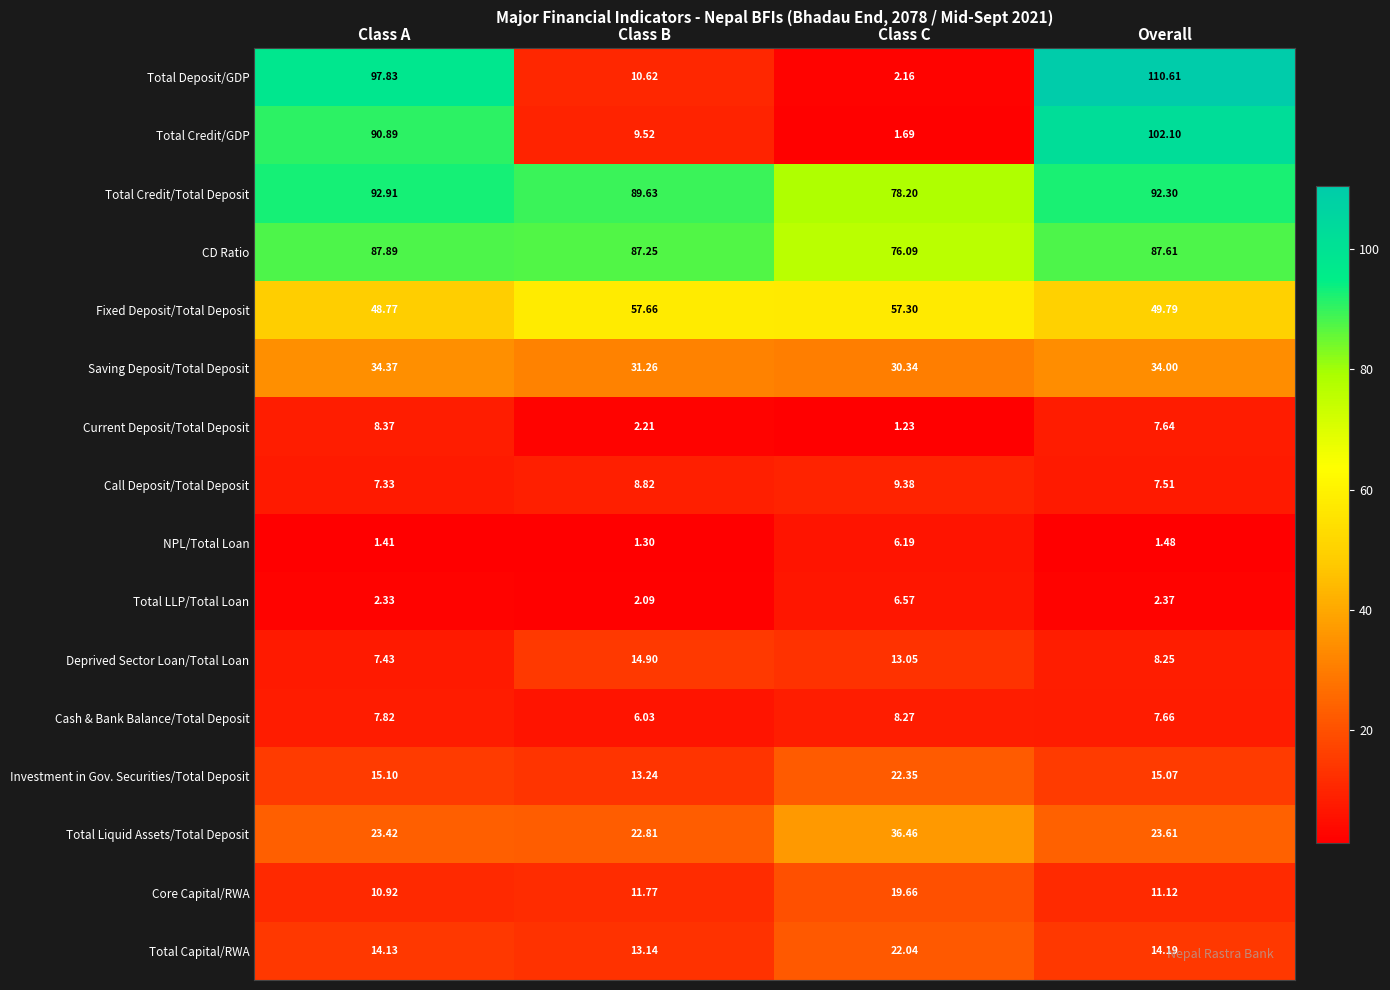

List the series in order of their peak value, highest first.

Total Deposit/GDP, Total Credit/GDP, Total Credit/Total Deposit, CD Ratio, Fixed Deposit/Total Deposit, Total Liquid Assets/Total Deposit, Saving Deposit/Total Deposit, Investment in Gov. Securities/Total Deposit, Total Capital/RWA, Core Capital/RWA, Deprived Sector Loan/Total Loan, Call Deposit/Total Deposit, Current Deposit/Total Deposit, Cash & Bank Balance/Total Deposit, Total LLP/Total Loan, NPL/Total Loan